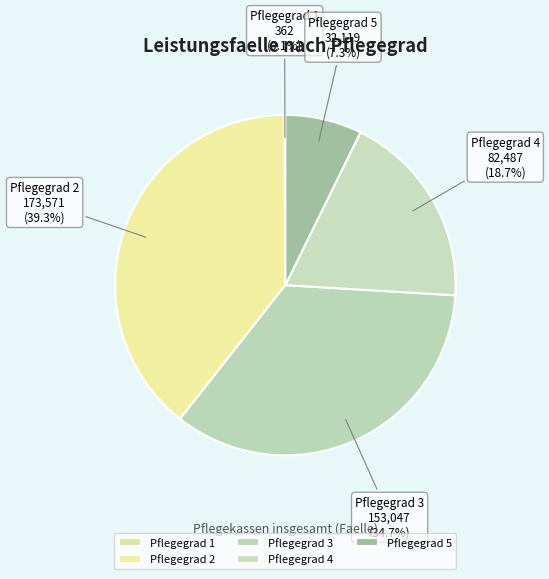

To the nearest percent, what percentage of the pie is Pflegegrad 5?

7%